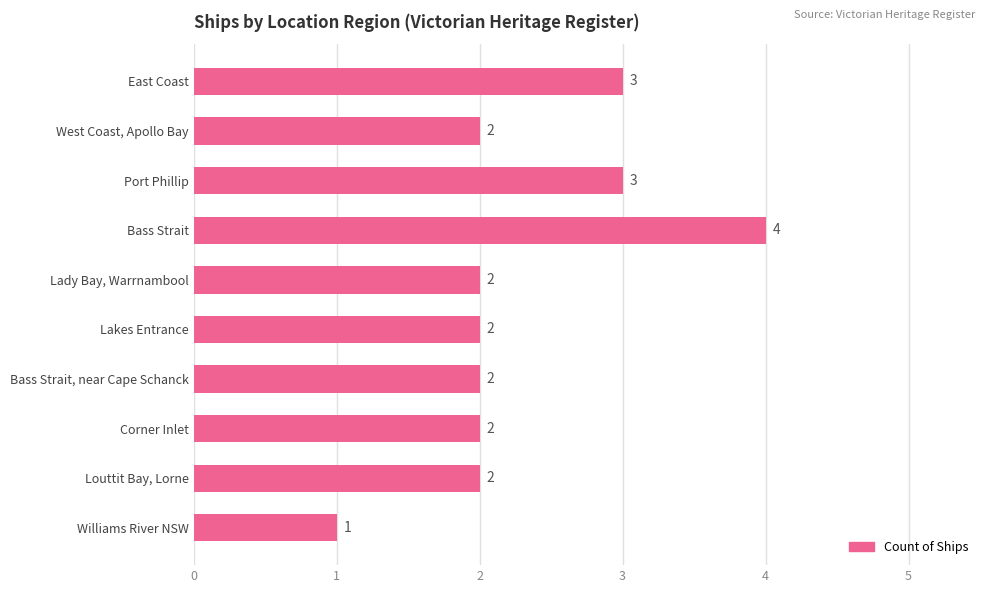

How many distinct data groups are displayed?

1